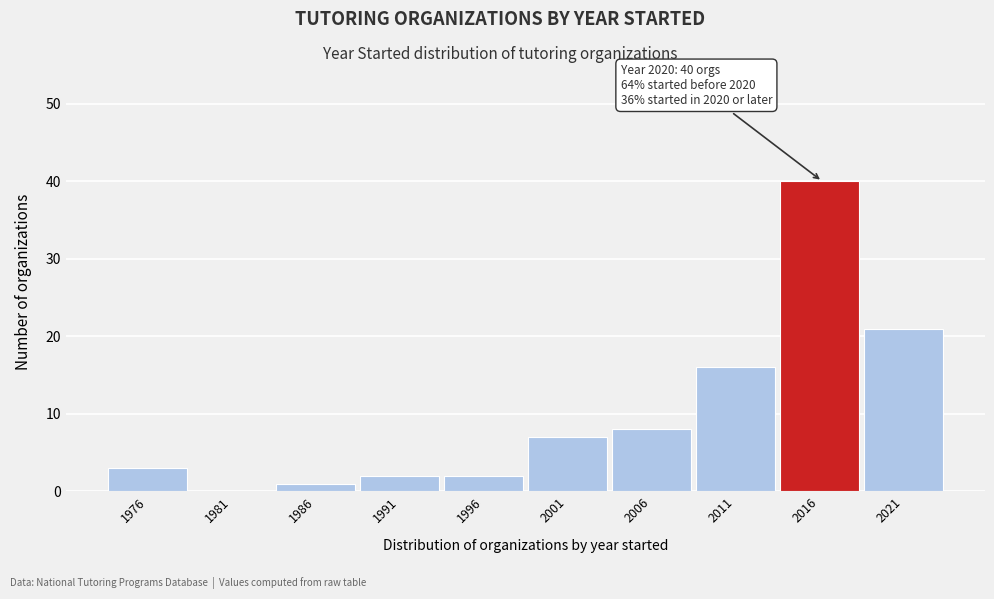

Reading left to right, extract all data points from this chart.

1976=3	1981=0	1986=1	1991=2	1996=2	2001=7	2006=8	2011=16	2016=40	2021=21